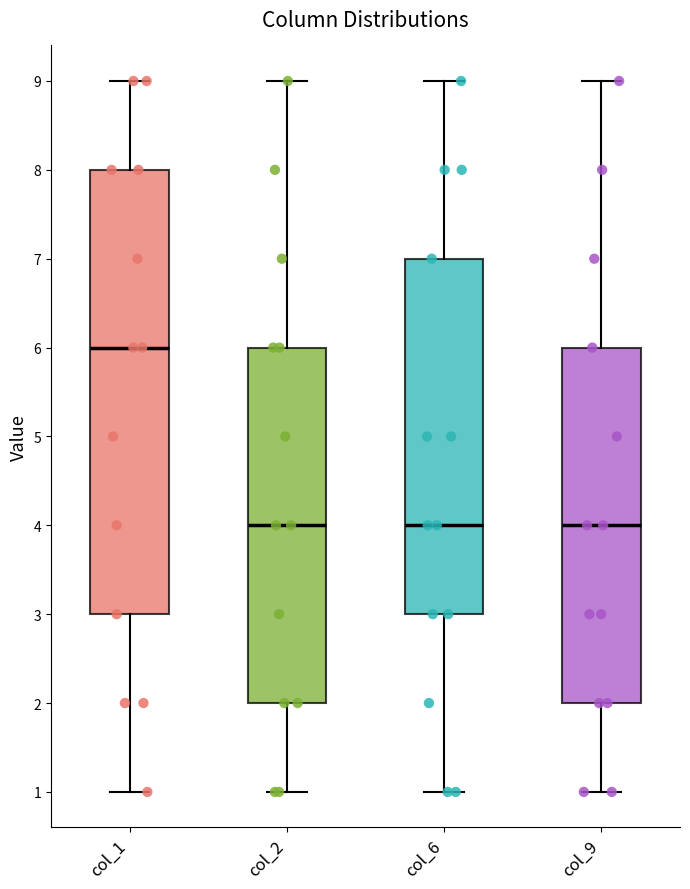

Reading left to right, read every box against the y-axis: the position of its median line, the range the box covers, and the ends of its whiskers. The values are not printed on the chart, so give them approximately, as read against the axis.

col_1: median 6, box 3 to 8, whiskers 1 to 9
col_2: median 4, box 2 to 6, whiskers 1 to 9
col_6: median 4, box 3 to 7, whiskers 1 to 9
col_9: median 4, box 2 to 6, whiskers 1 to 9